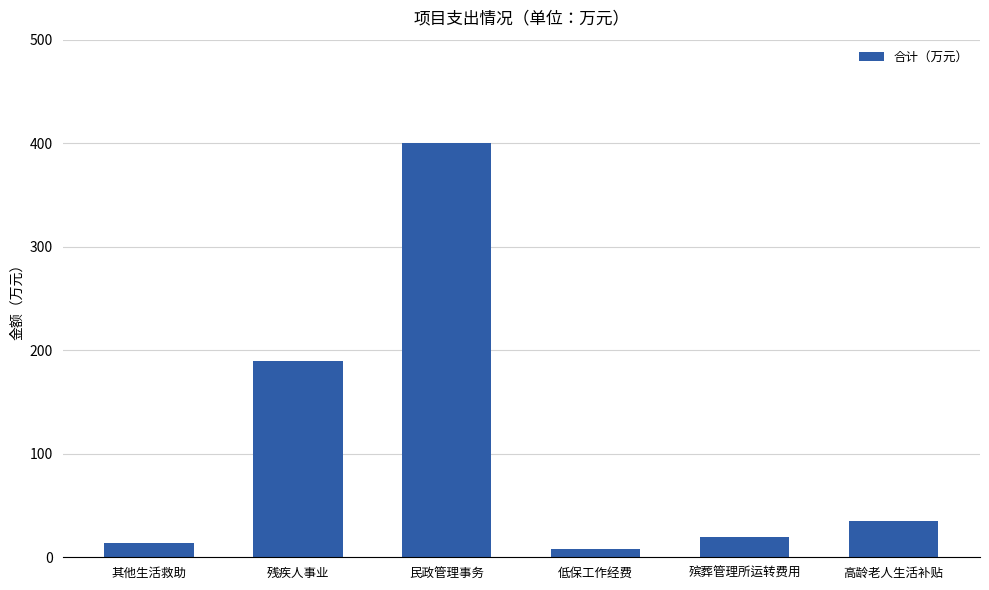

List the labels in order of value, largest first.

民政管理事务, 残疾人事业, 高龄老人生活补贴, 殡葬管理所运转费用, 其他生活救助, 低保工作经费